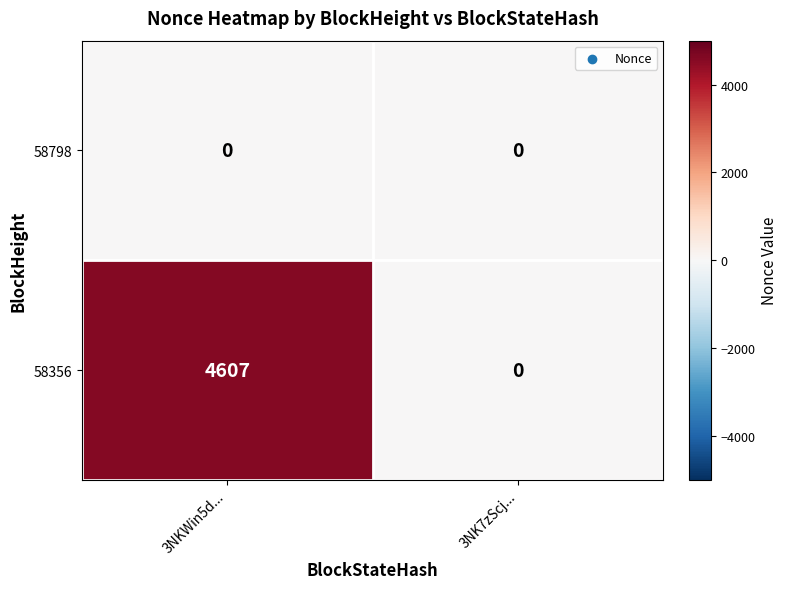

True or false: 58798 has a value of 0 at 3NK7zScj....

True